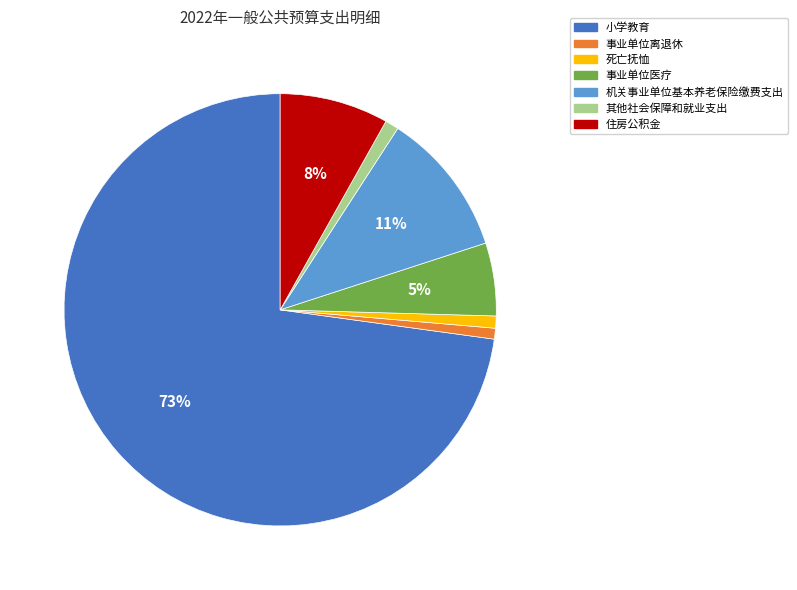

Which category has the biggest portion of the pie?

小学教育